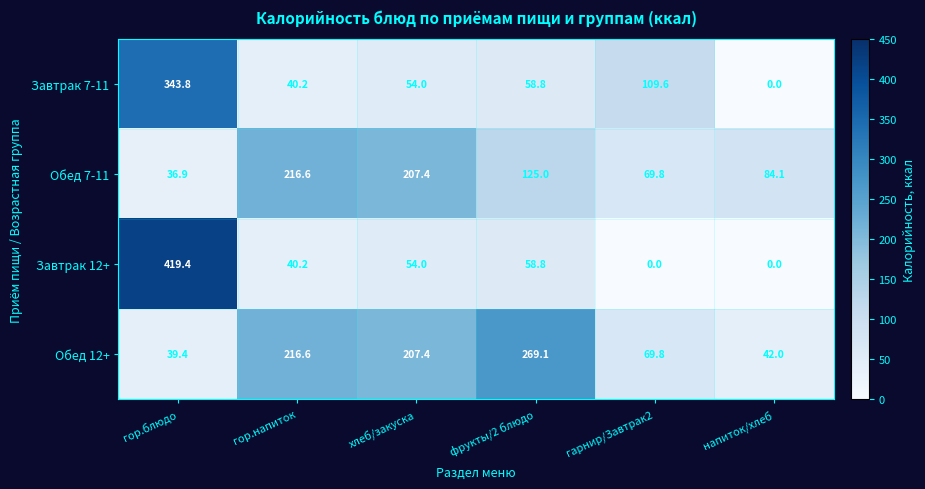

What is the maximum value shown in the chart?

419.4